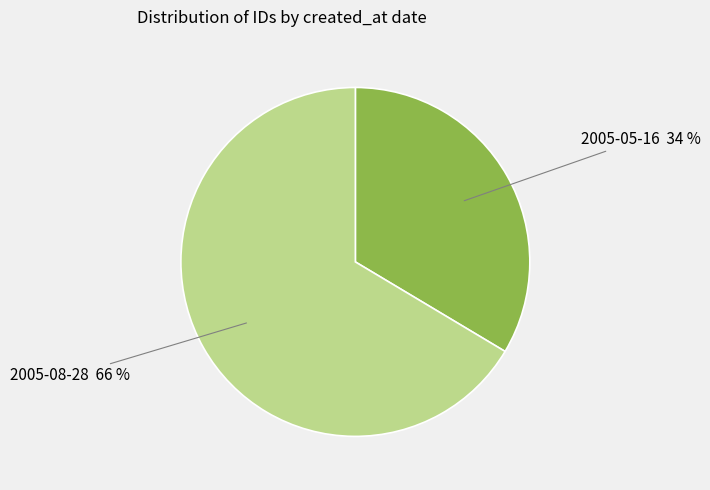

To the nearest percent, what is the average slice percentage?

50%